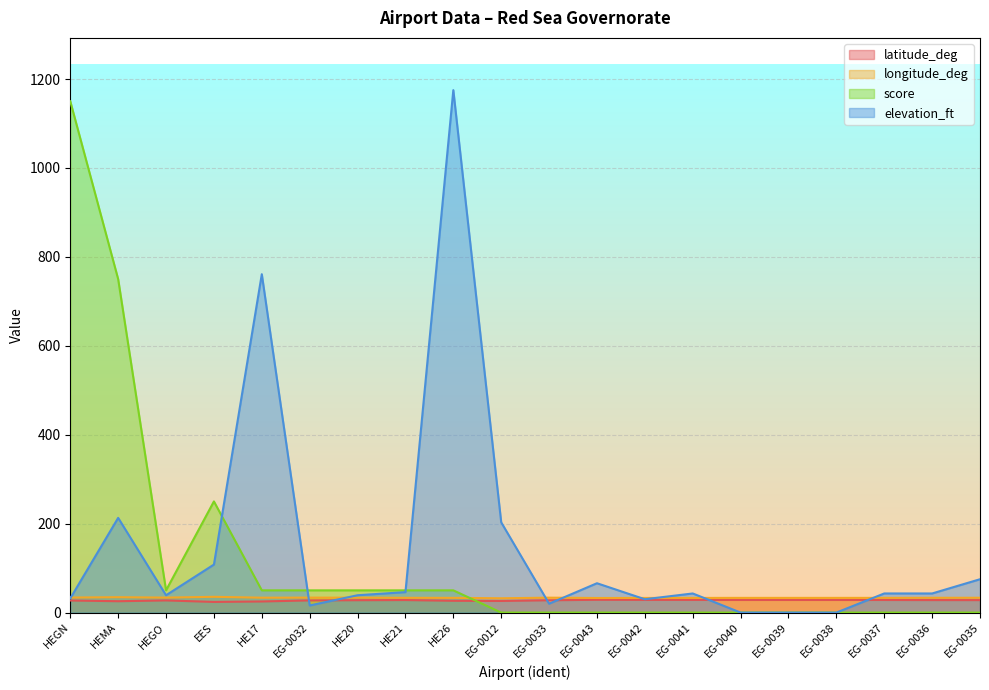

What is the spread (max minus min) of values at EG-0043?

66.0